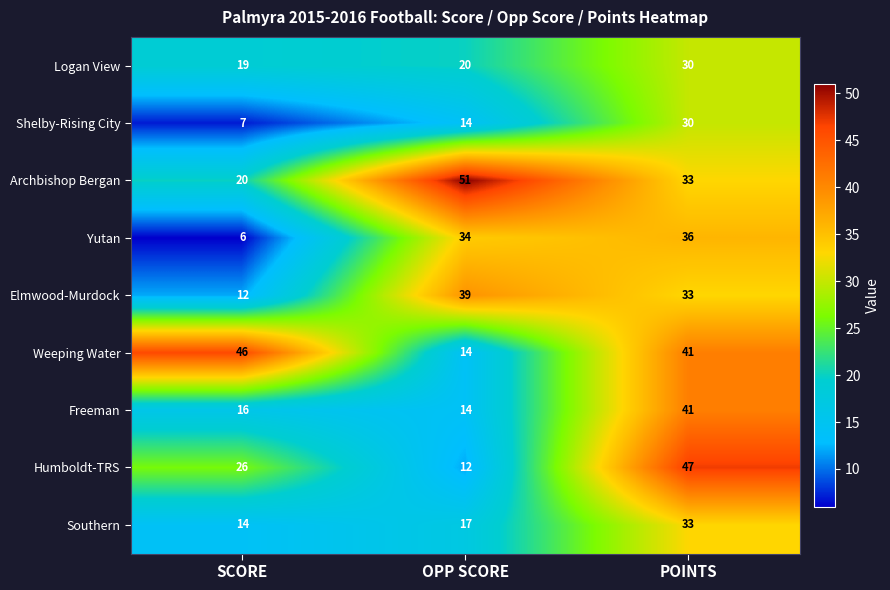

Reading left to right, what are all the values shown in this chart?

Logan View: SCORE=19	OPP SCORE=20	POINTS=30
Shelby-Rising City: SCORE=7	OPP SCORE=14	POINTS=30
Archbishop Bergan: SCORE=20	OPP SCORE=51	POINTS=33
Yutan: SCORE=6	OPP SCORE=34	POINTS=36
Elmwood-Murdock: SCORE=12	OPP SCORE=39	POINTS=33
Weeping Water: SCORE=46	OPP SCORE=14	POINTS=41
Freeman: SCORE=16	OPP SCORE=14	POINTS=41
Humboldt-TRS: SCORE=26	OPP SCORE=12	POINTS=47
Southern: SCORE=14	OPP SCORE=17	POINTS=33